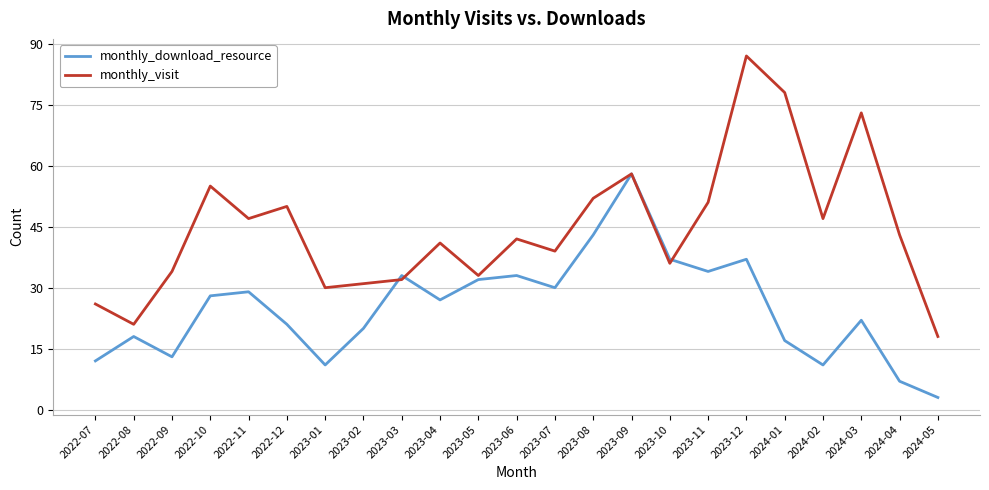

Is this an area chart (filled region under the line)?

No